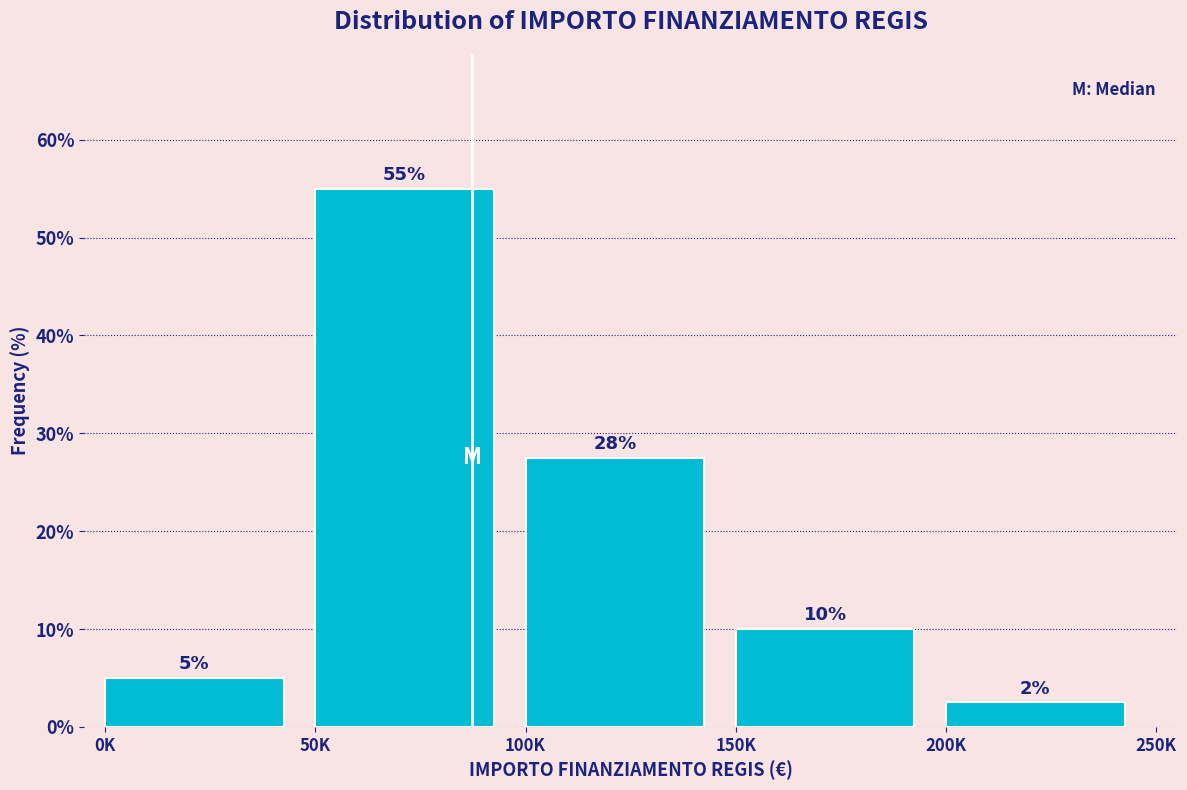

What is the change in value from 0K to 50K?

+50.0